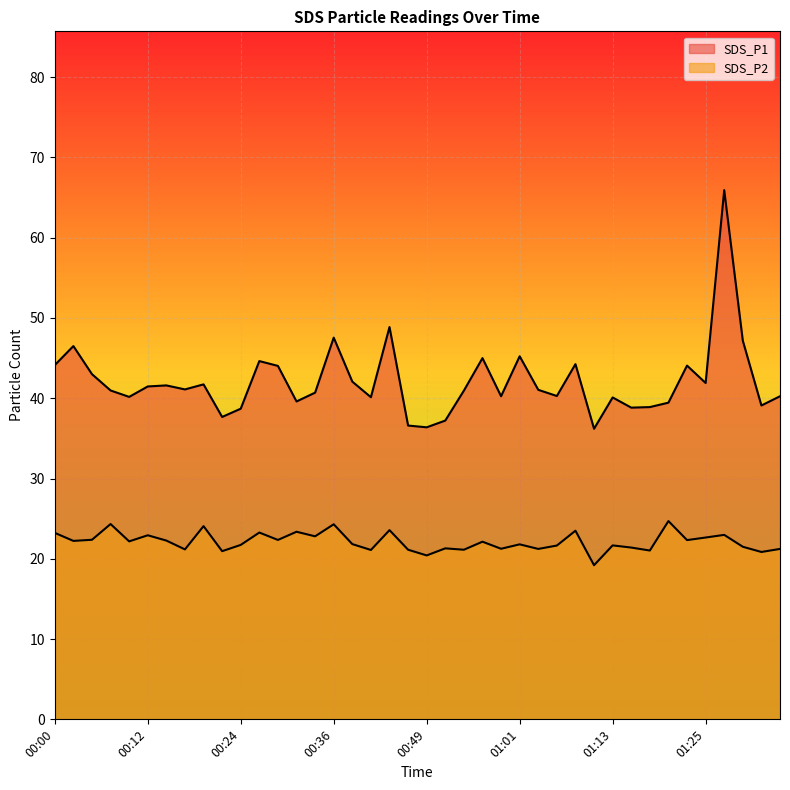

The value of SDS_P1 at 01:18 is 38.9. True or false?

True